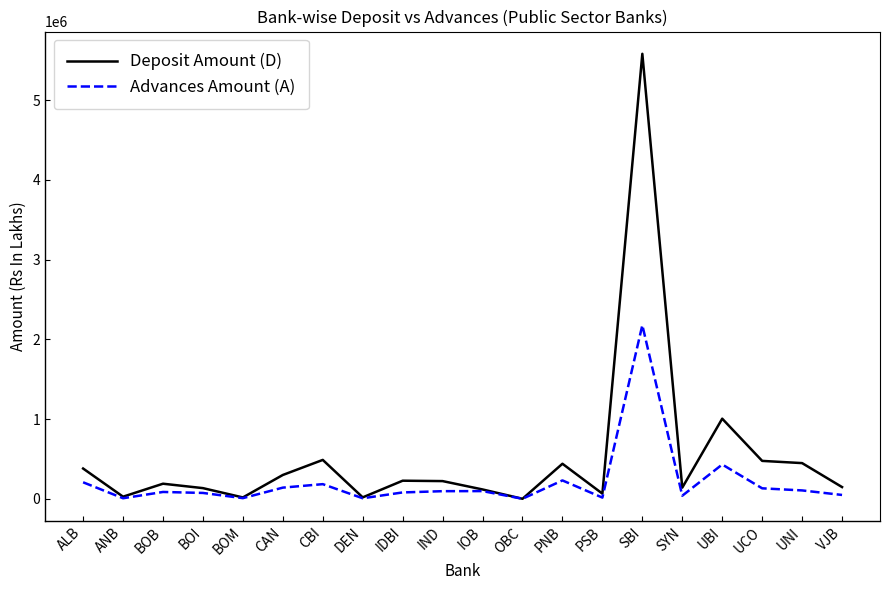

At which category is the sum across all series the highest?

SBI